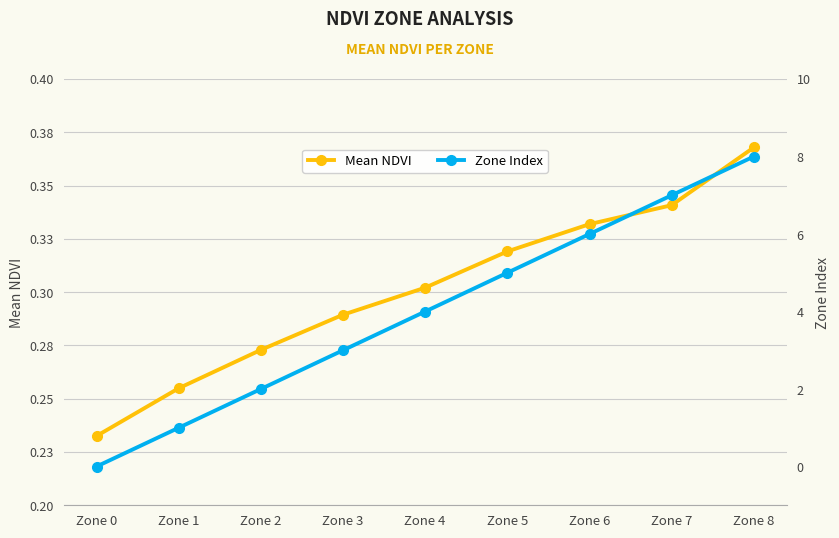

At how many categories does at least one series exceed 6?

2